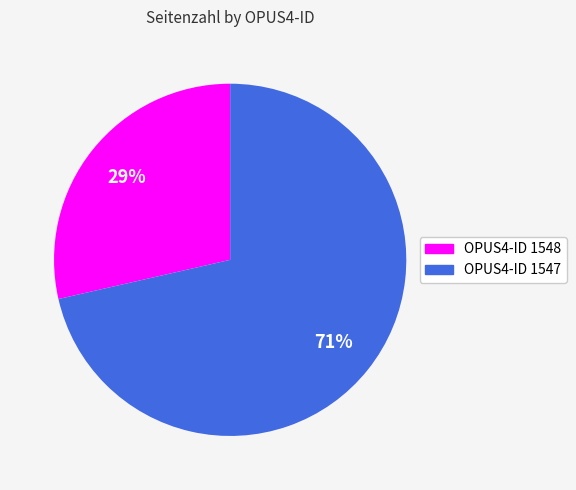

Is there a majority slice in this chart?

Yes